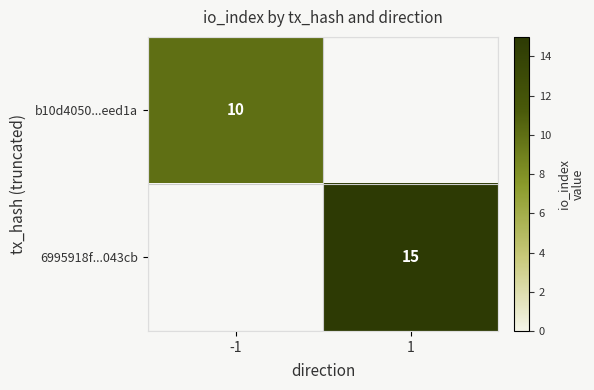

The value of 6995918f...043cb at 1 is 15. True or false?

True